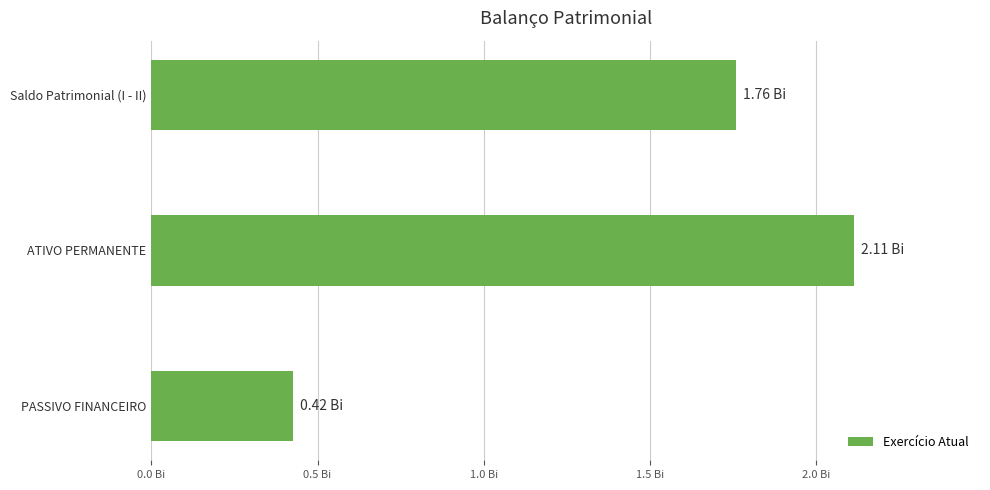

List the labels in order of value, largest first.

ATIVO PERMANENTE, Saldo Patrimonial (I - II), PASSIVO FINANCEIRO